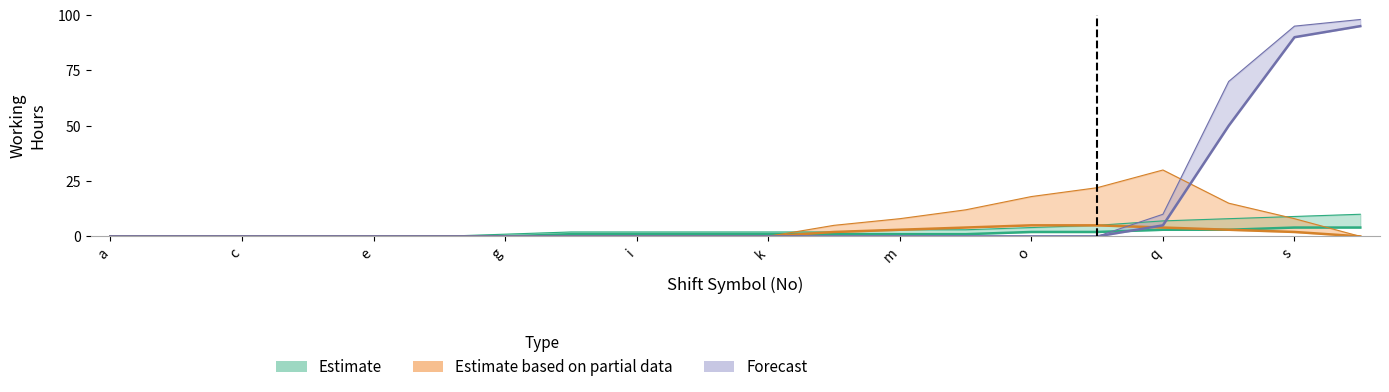

At which label is Estimate based on partial data closest to 2?

l